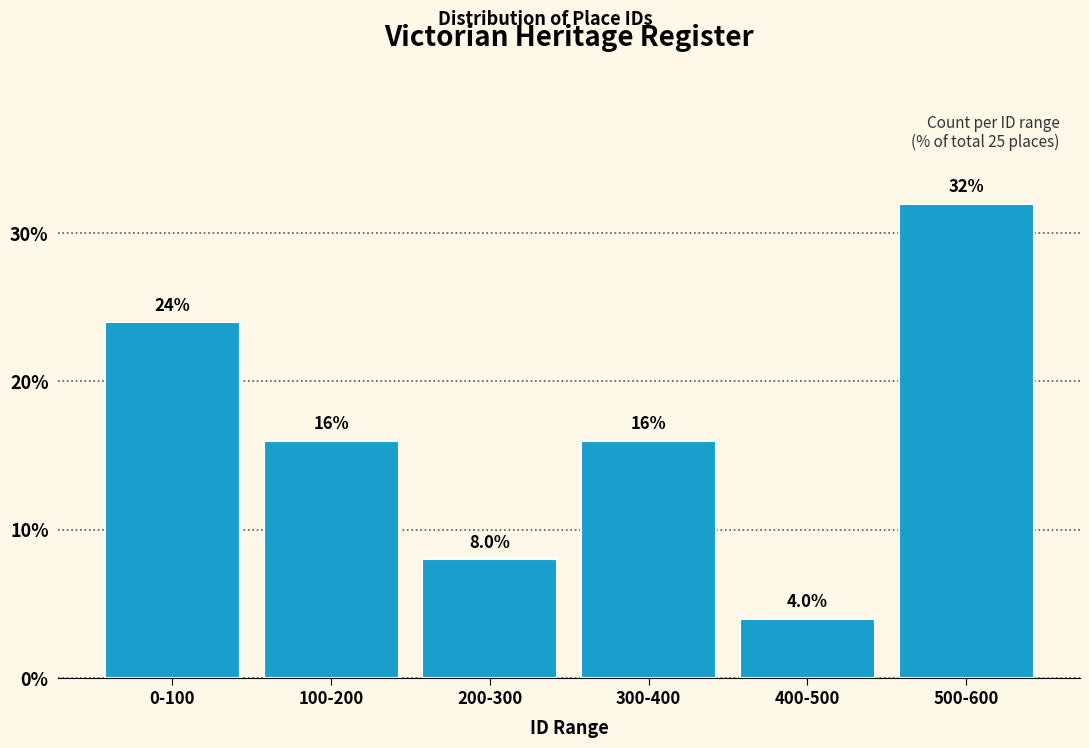

Reading right to left, list all the values displayed in this chart.

32	4	16	8	16	24